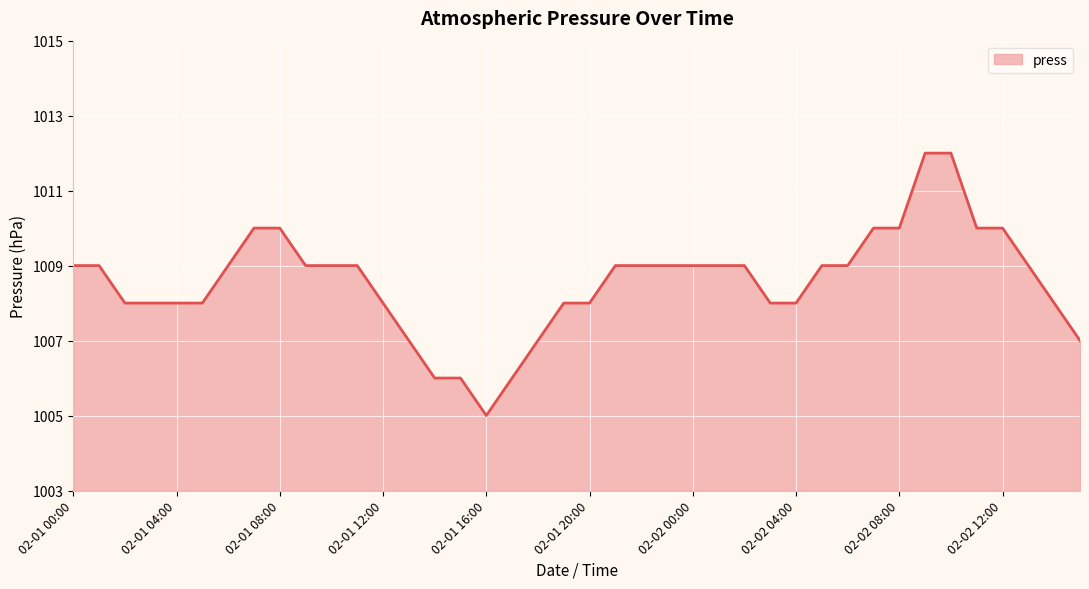

What is the smallest value displayed?

1005